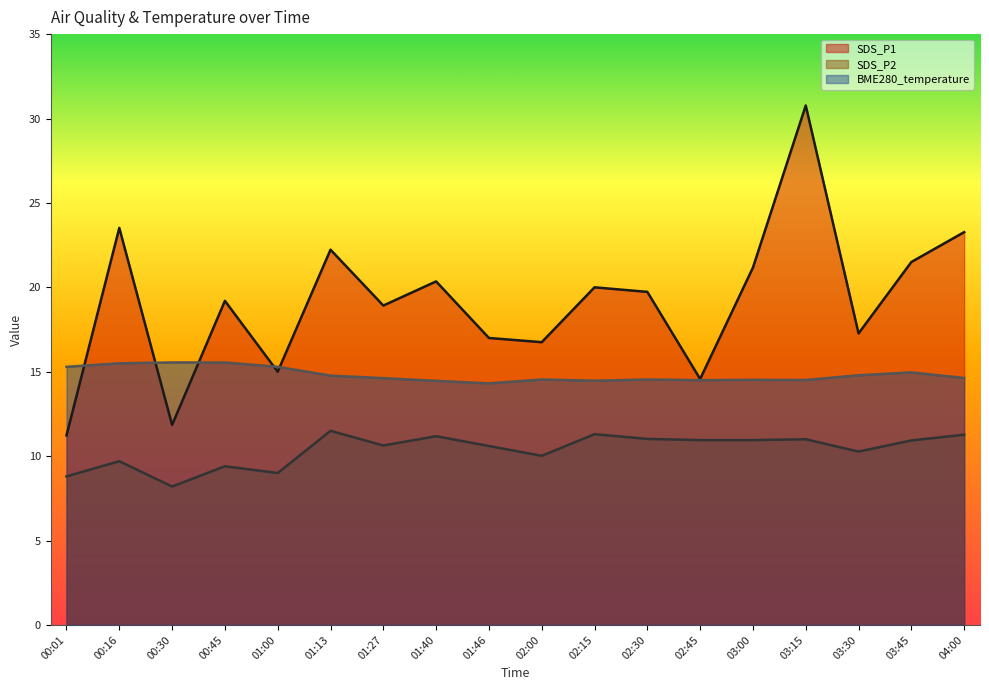

Read the BME280_temperature value at 02:00.

14.5